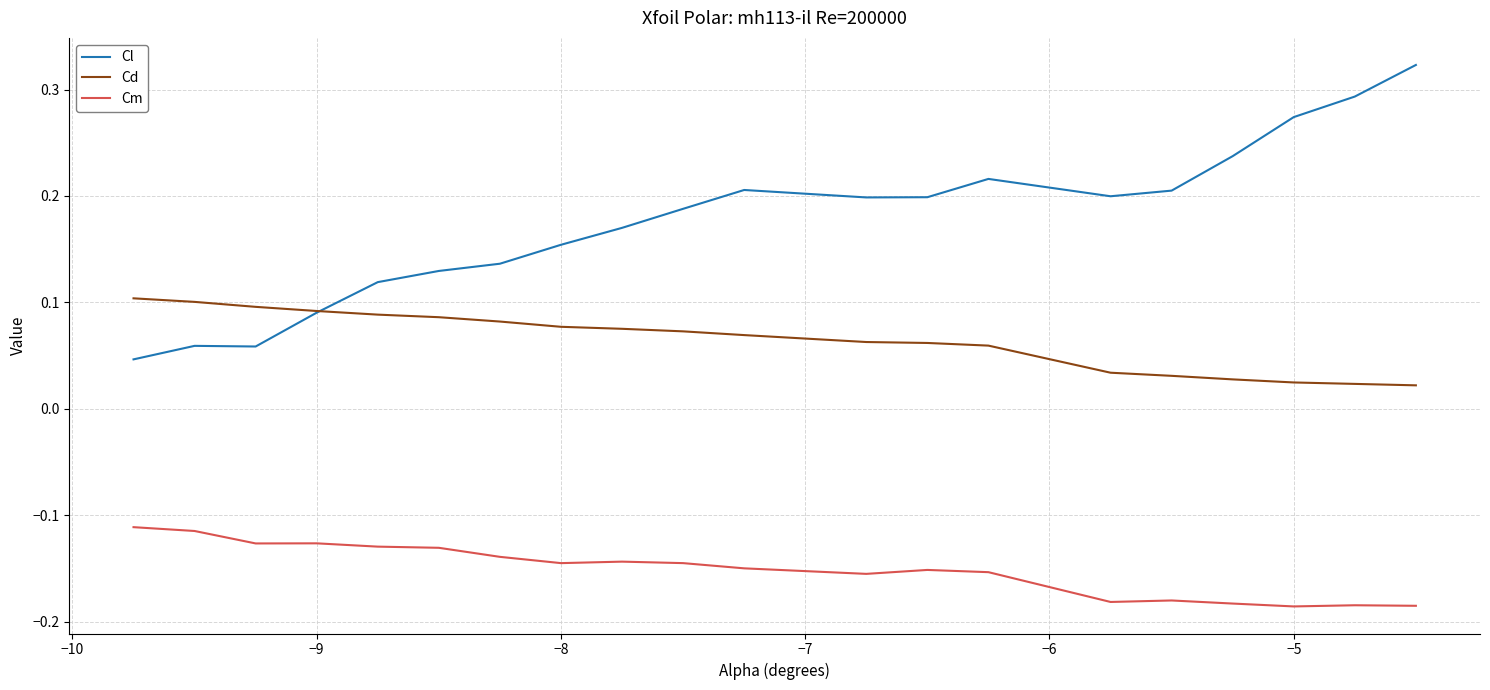

Which series has the widest spread of values?

Cl